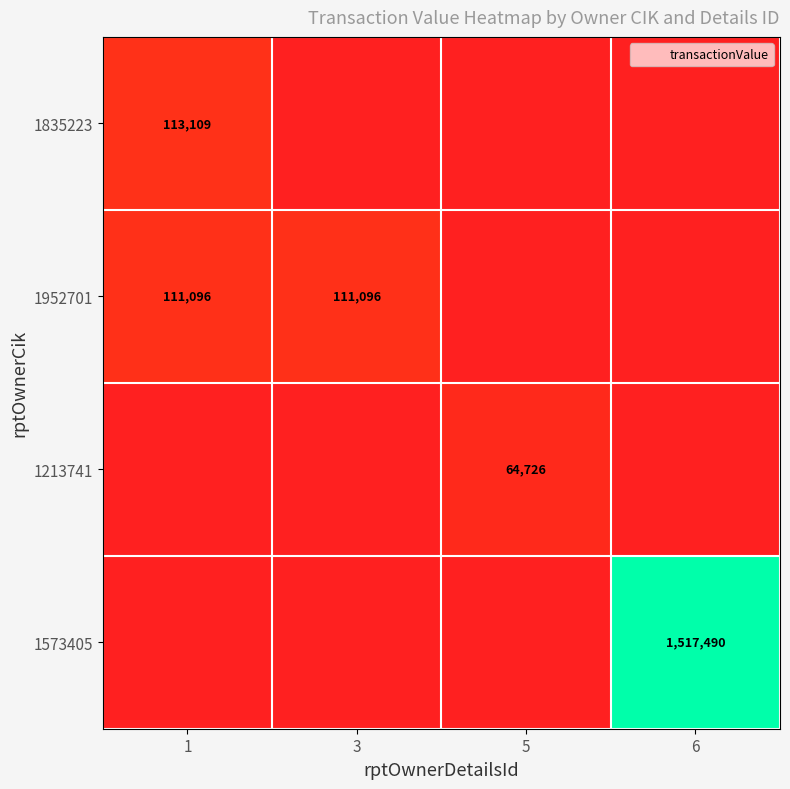

What is the approximate value of 1573405 at 6, to the nearest 10?

1517490